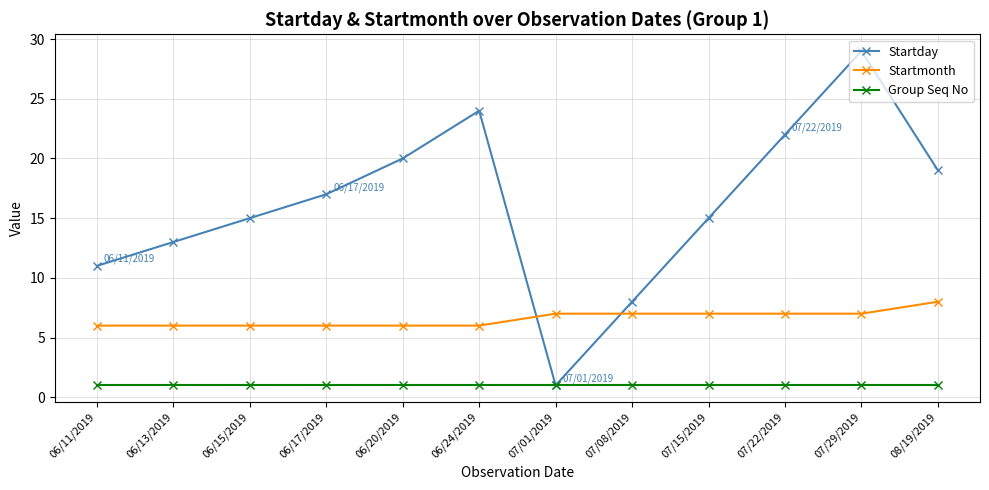

What is the sum of all Startmonth values?

79